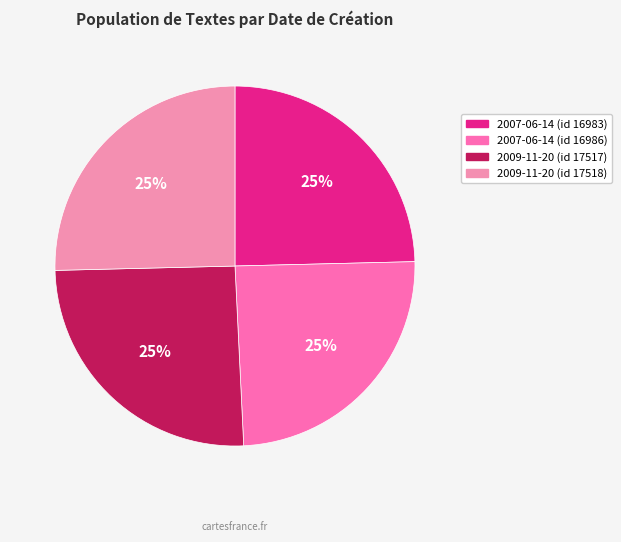

Rank the categories by value from lowest to highest.

2007-06-14 (id 16983), 2007-06-14 (id 16986), 2009-11-20 (id 17517), 2009-11-20 (id 17518)